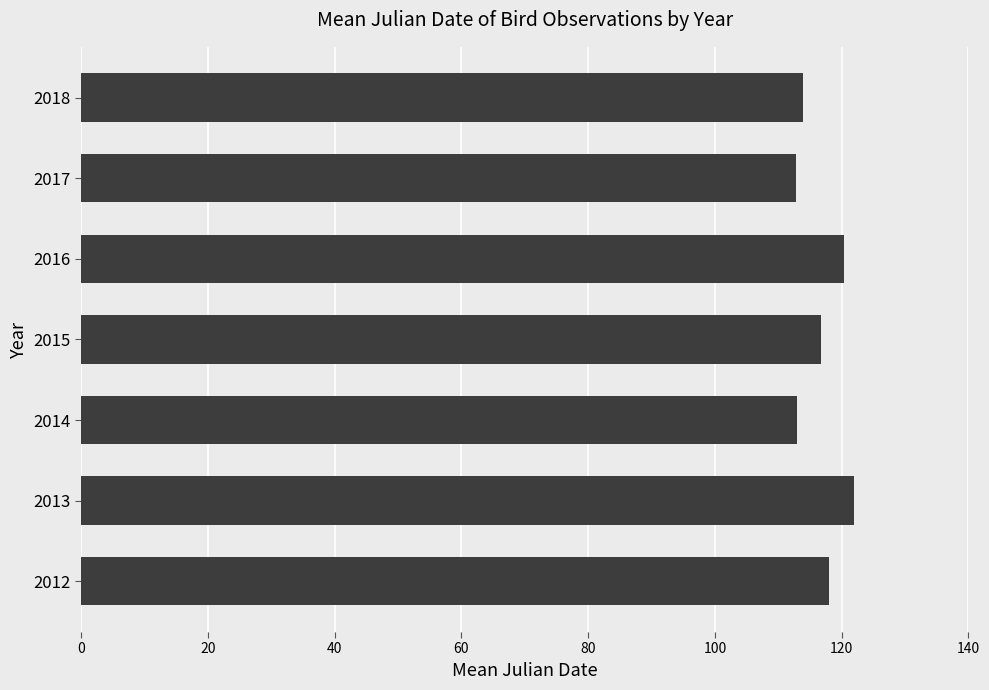

Approximately how many times larger is the value at 2015 compared to 2013?

1.0